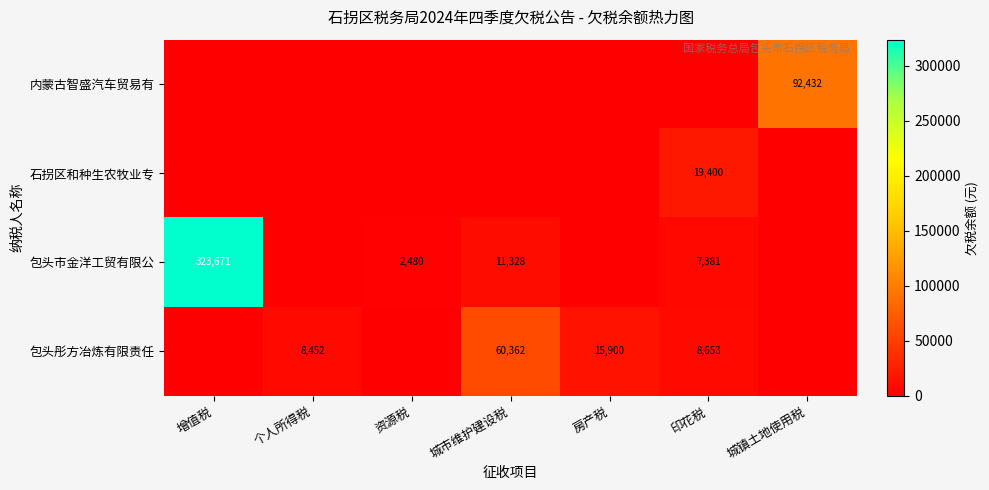

The value of 包头市金洋工贸有限公 at 增值税 is 224355.5. True or false?

False